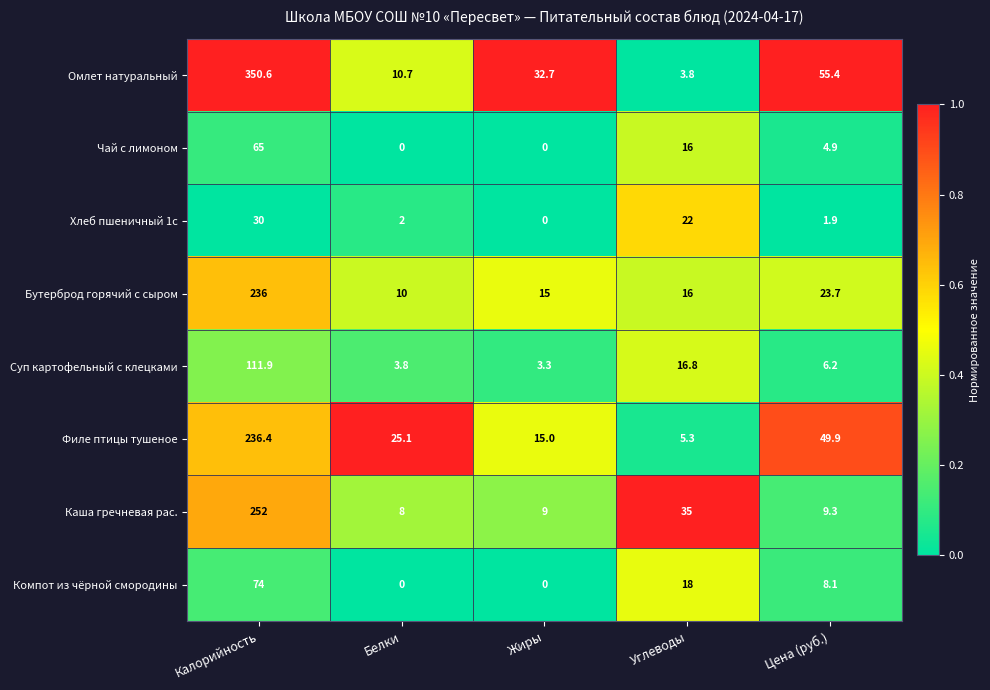

What value does the Компот из чёрной смородины series have at Углеводы?

18.0